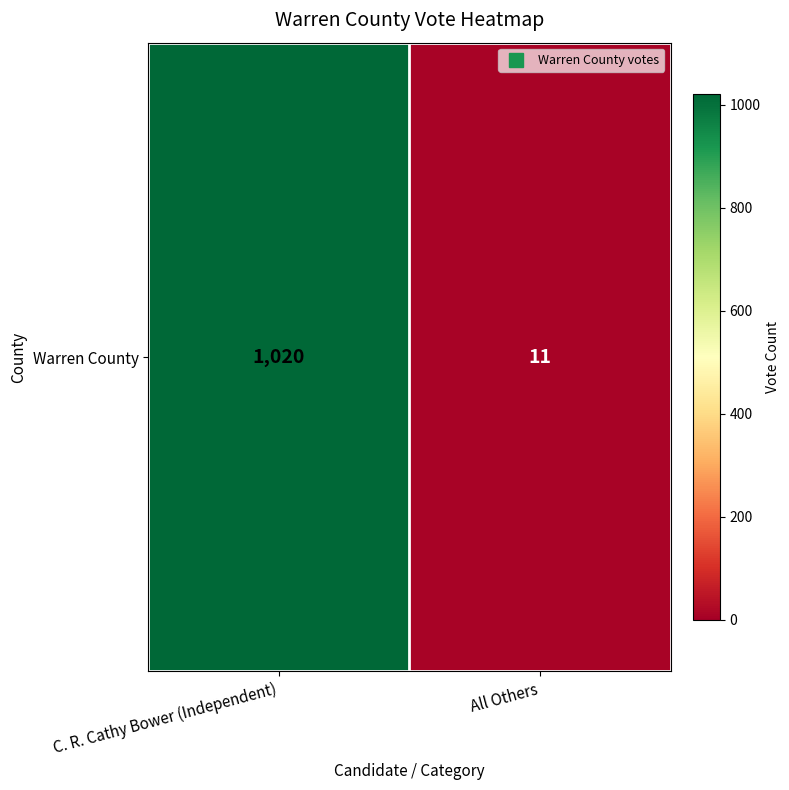

What is the sum of all values?

1031